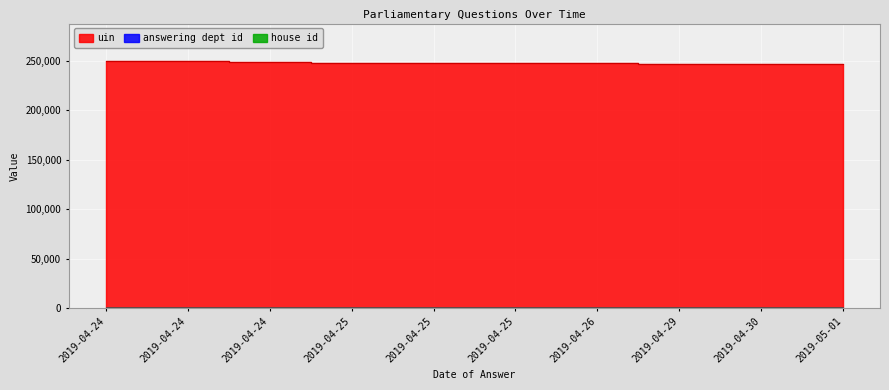

What is the sum of all answering dept id values?

110